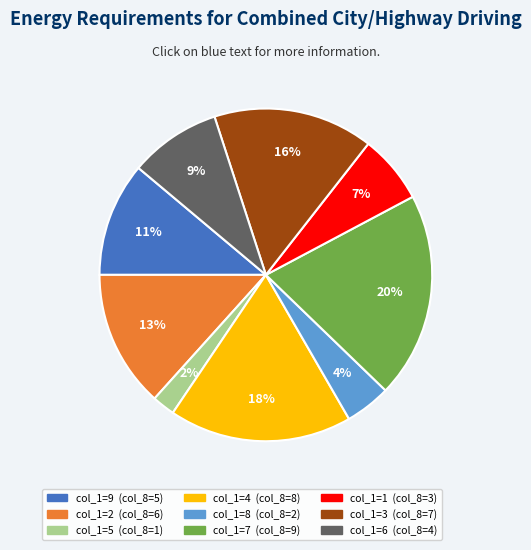

To the nearest percent, what is the difference between the largest and smallest slice percentages?

18%